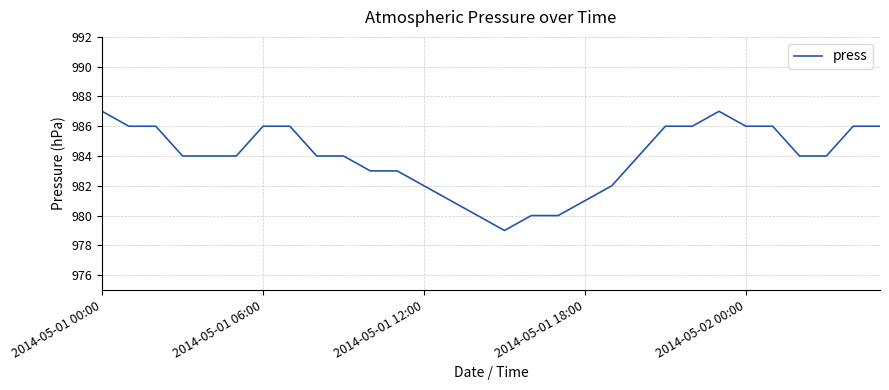

What is the minimum value shown in the chart?

979